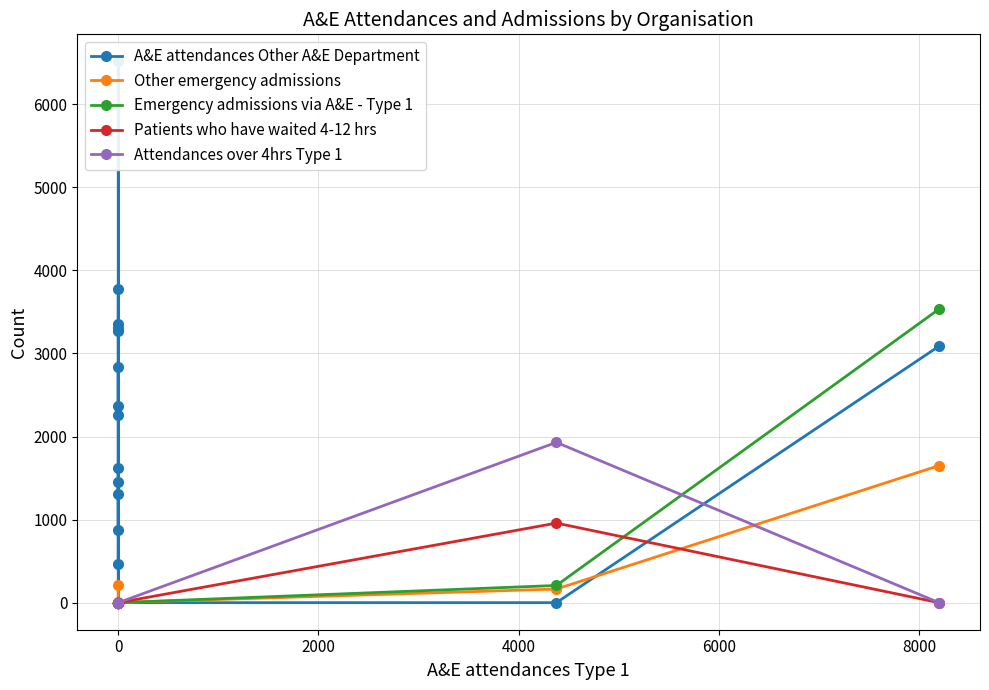

How many values in the Patients who have waited 4-12 hrs series exceed 0?

1